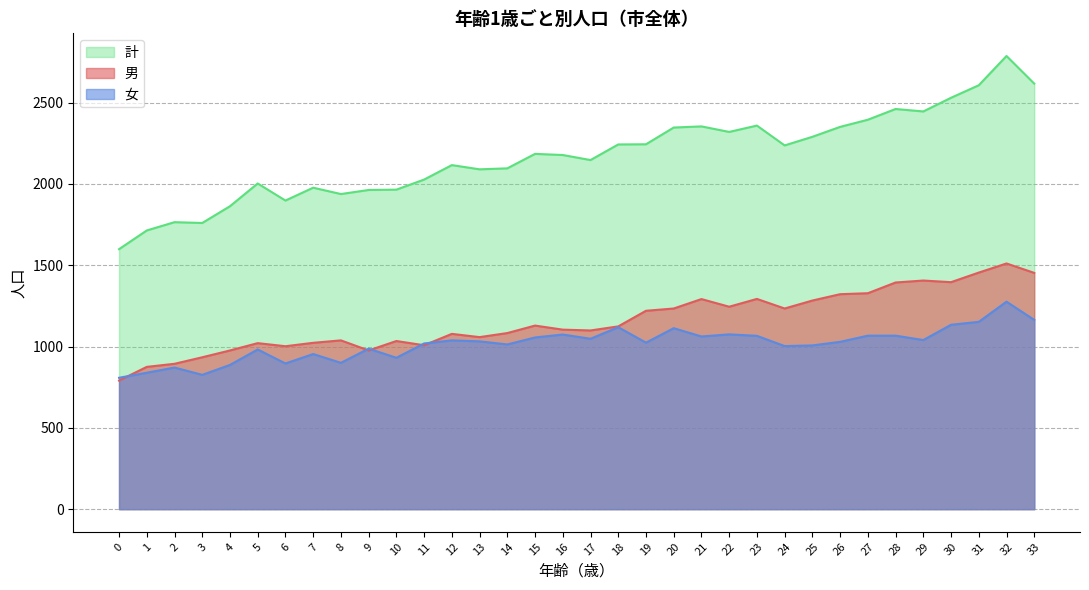

Where is the first local maximum for 男?

5